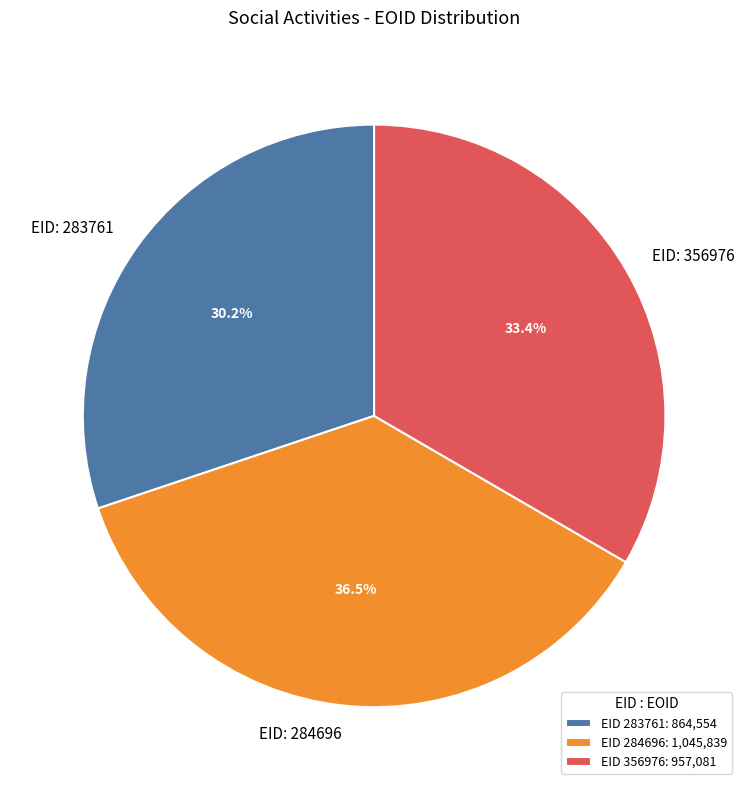

What is the largest slice in the pie chart?

EID 284696: 1,045,839